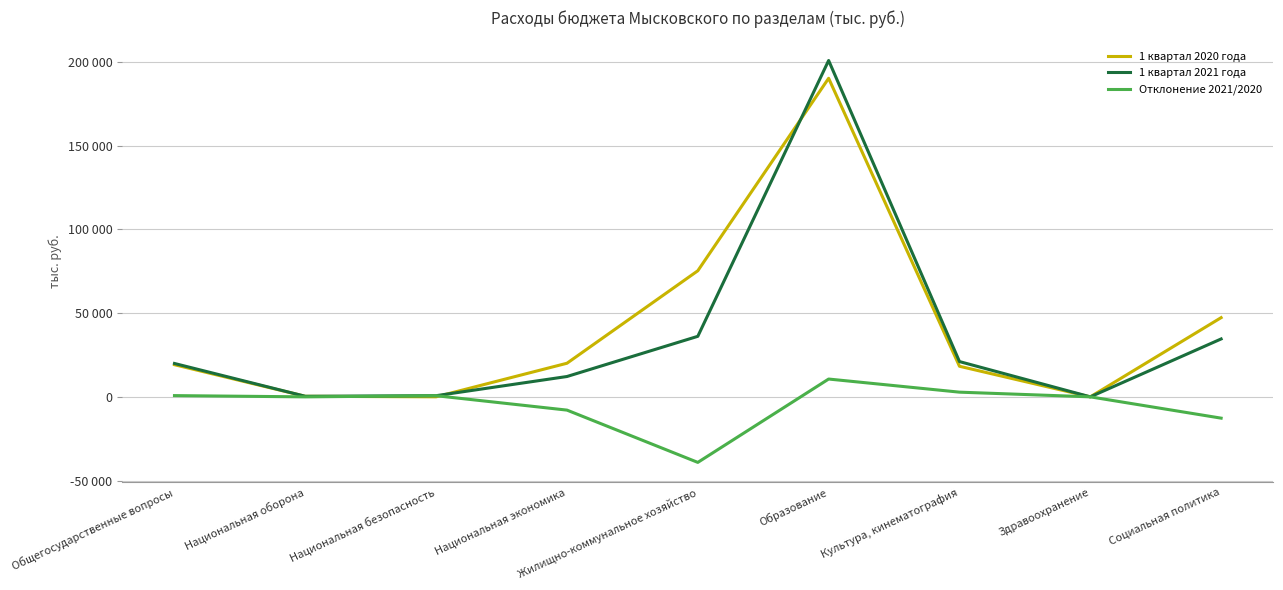

Between Социальная политика and Здравоохранение, which is larger?

Социальная политика